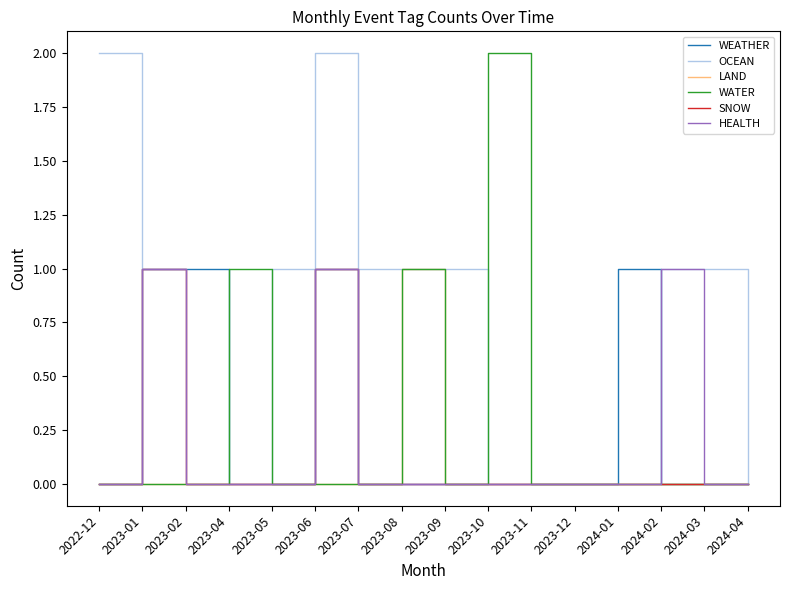

At which category does HEALTH reach its first local peak?

2023-01